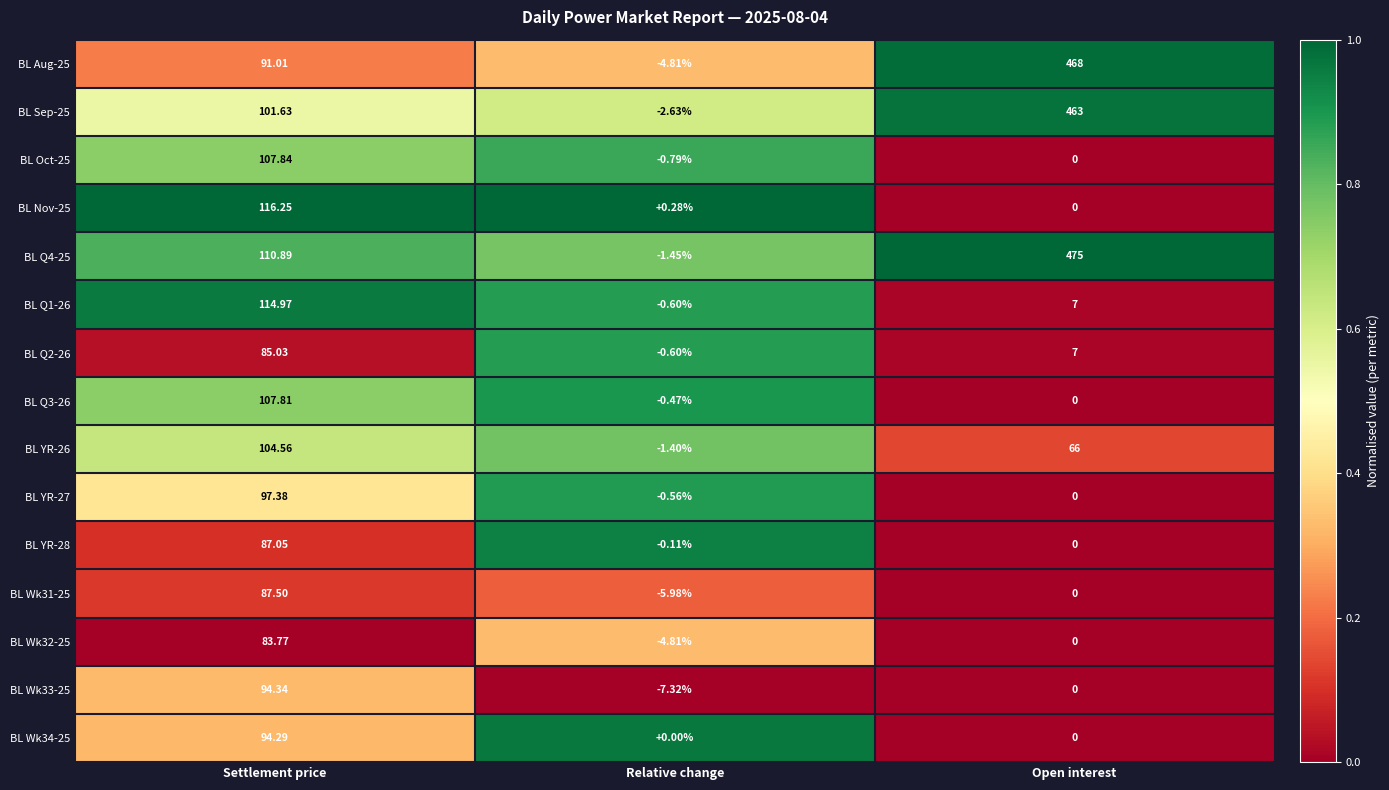

Where is BL Q1-26 nearest to the value 57?

Open interest